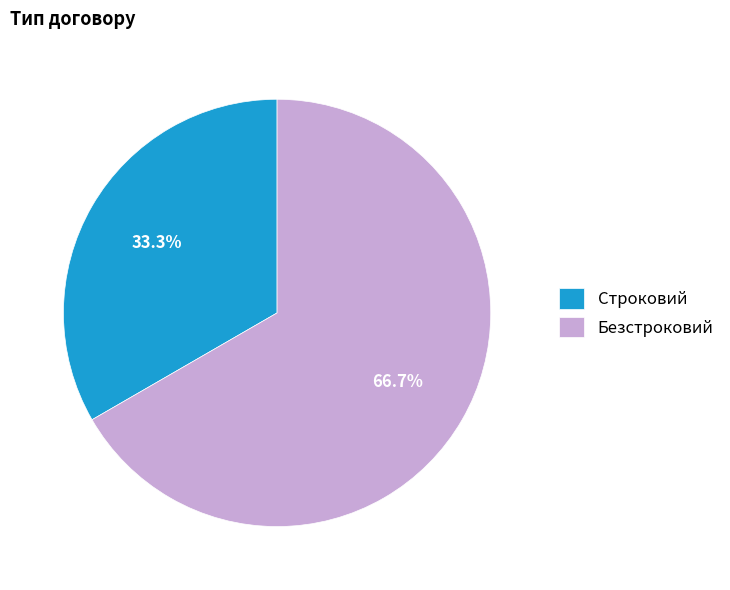

What is the smallest slice in the pie chart?

Строковий